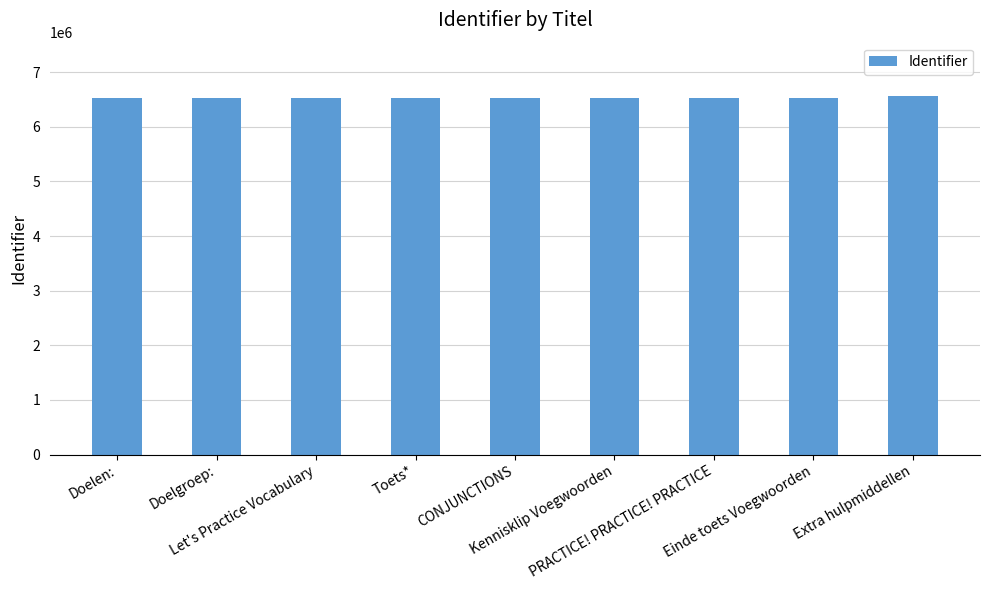

Are the bars grouped side by side (vs. stacked)?

No